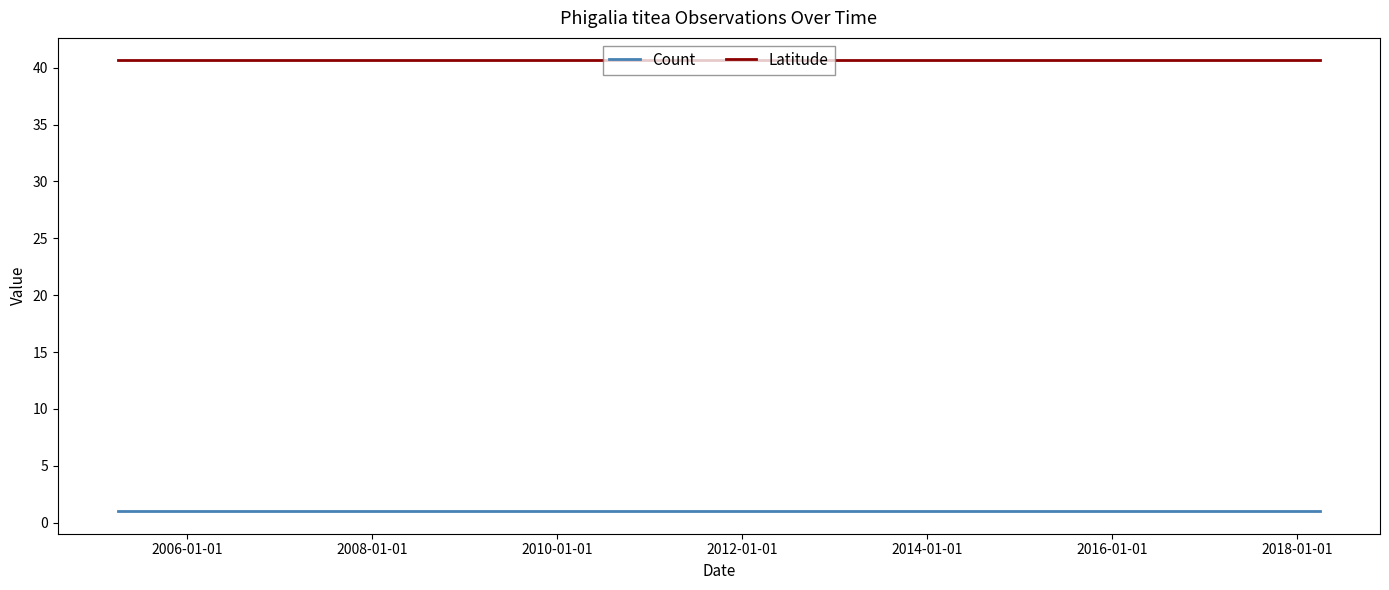

What is the average value of the Count series?

1.0